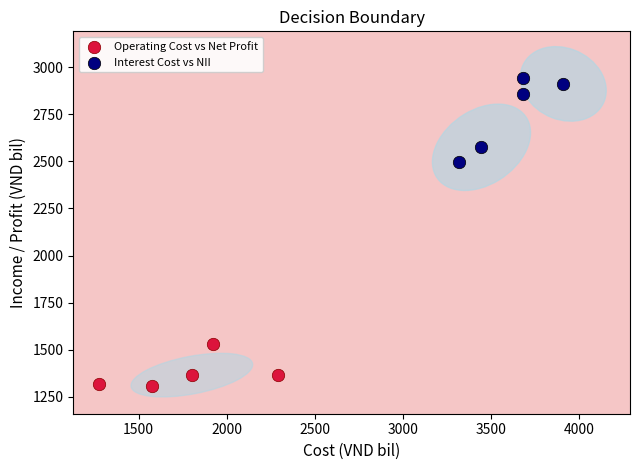

Which series reaches the maximum Y coordinate?

Interest Cost vs NII